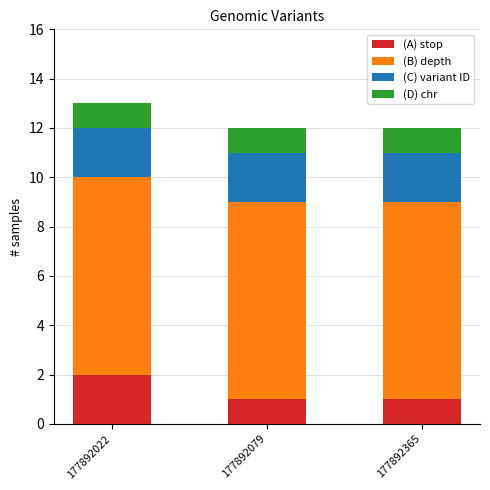

What is the total value across all series at 177892022?

13